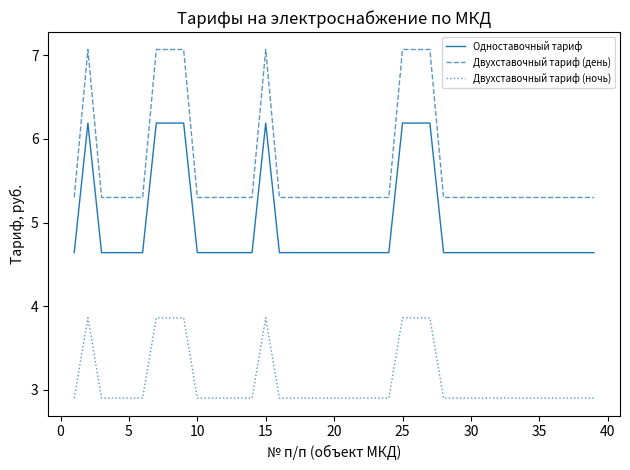

Which series has the largest total across all categories?

Двухставочный тариф (день)